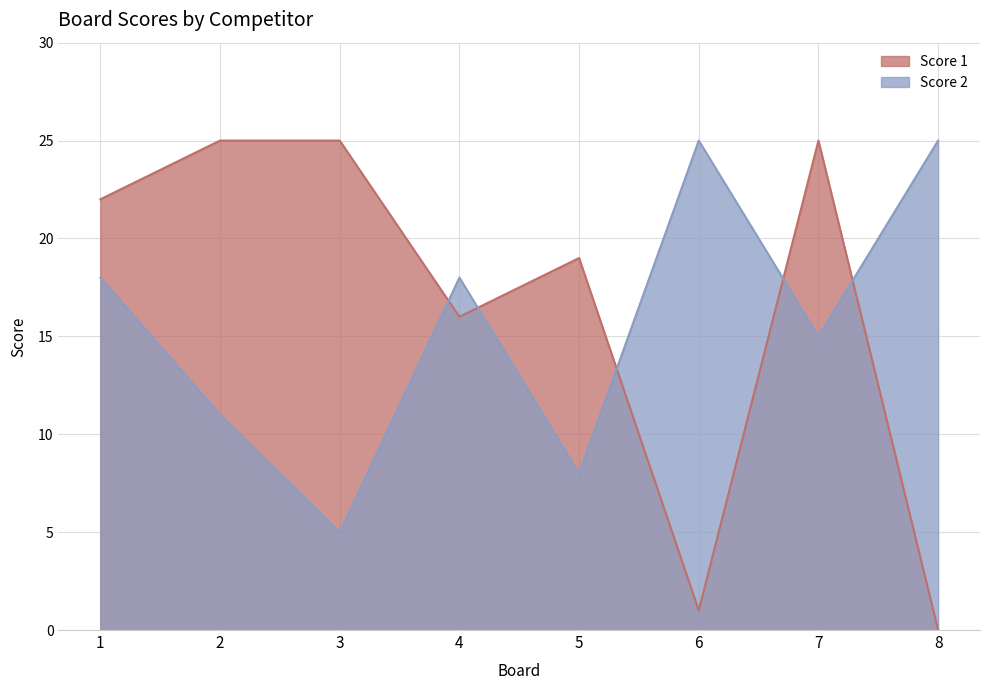

Where is Score 1 nearest to the value 12?

4